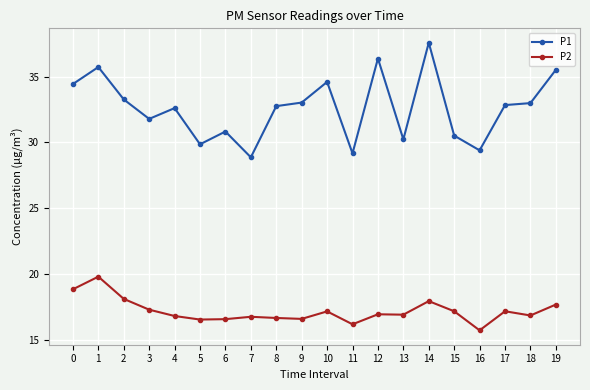

True or false: P2 and P1 cross at least once.

False